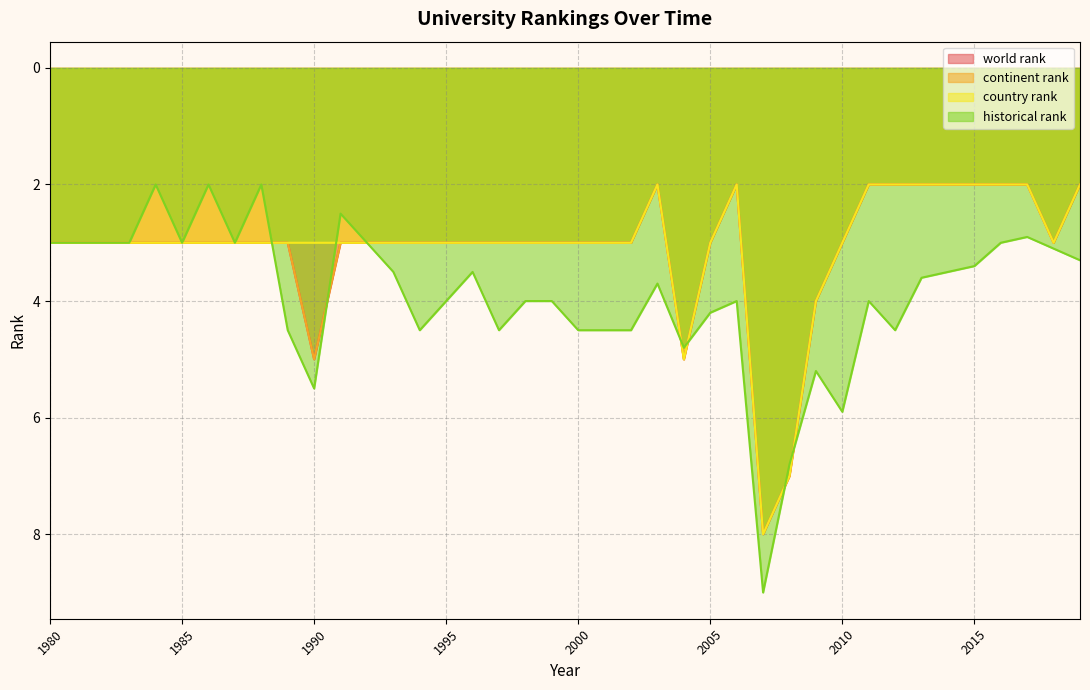

True or false: country rank and historical rank intersect in this chart.

True